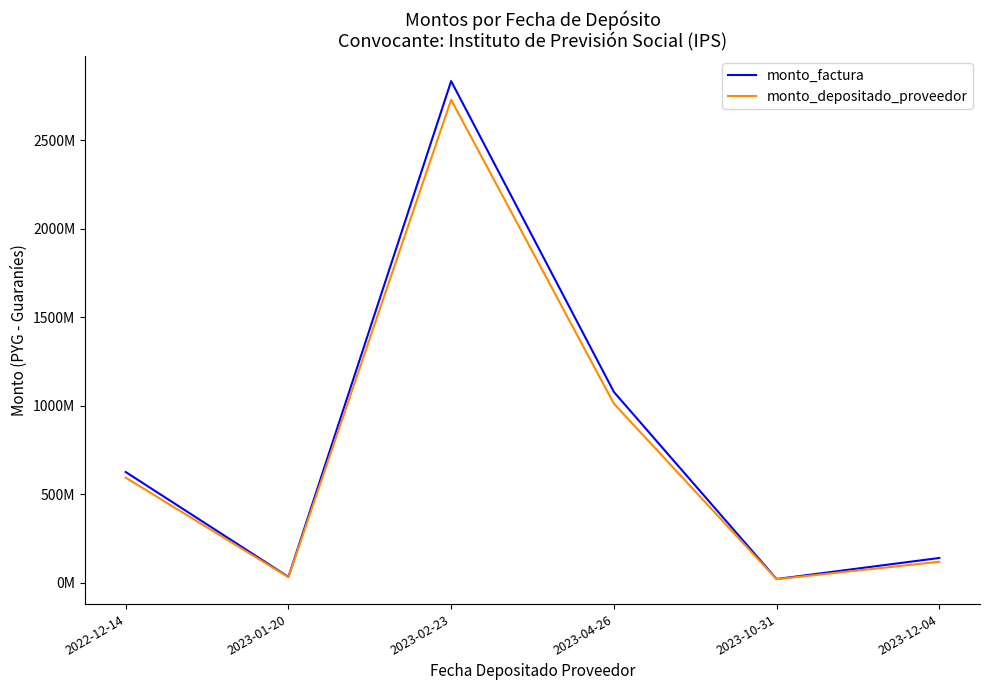

What is the difference between the second highest and second lowest values in the monto_depositado_proveedor series?

980501508